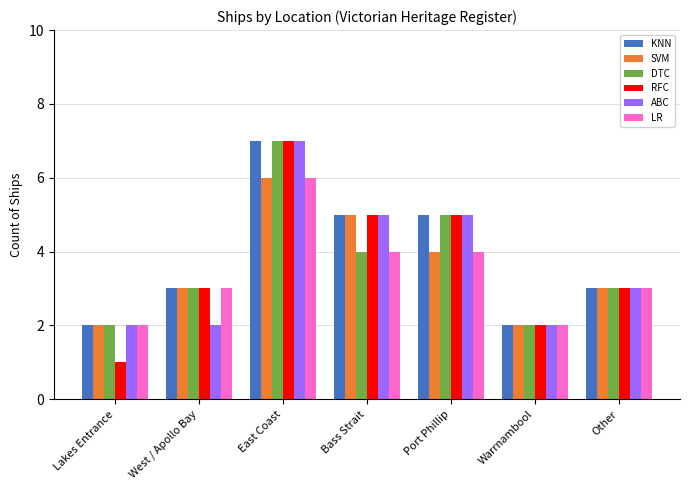

What is the maximum value shown in the chart?

7